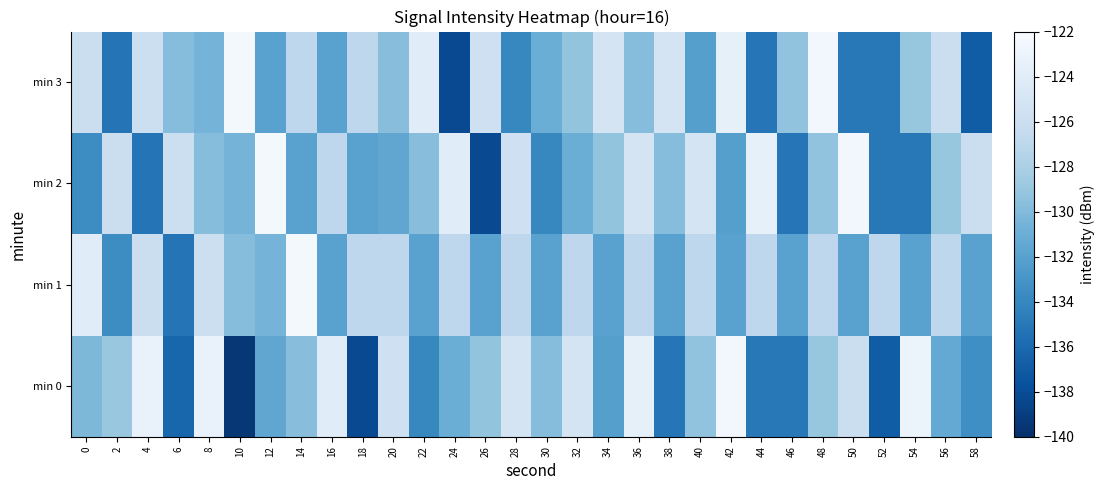

Reading left to right, transcribe all the data shown in this chart.

min 0: 0=-130.2	2=-128.9	4=-123.2	6=-136.2	8=-123.2	10=-139.5	12=-131.6	14=-129.7	16=-124.1	18=-138.2	20=-125.8	22=-133.9	24=-131.0	26=-129.2	28=-125.2	30=-129.8	32=-125.2	34=-132.1	36=-123.5	38=-135.1	40=-129.3	42=-122.6	44=-135.0	46=-135.0	48=-129.0	50=-126.0	52=-136.9	54=-122.9	56=-131.4	58=-133.4
min 1: 0=-124.1	2=-133.5	4=-126.0	6=-135.2	8=-125.9	10=-129.7	12=-130.5	14=-122.4	16=-131.9	18=-126.9	20=-126.9	22=-131.9	24=-126.9	26=-131.9	28=-126.9	30=-131.9	32=-126.9	34=-131.9	36=-126.9	38=-131.9	40=-126.9	42=-131.9	44=-126.9	46=-131.9	48=-126.9	50=-131.9	52=-126.9	54=-131.9	56=-126.9	58=-131.9
min 2: 0=-133.5	2=-126.0	4=-135.2	6=-125.9	8=-129.7	10=-130.5	12=-122.4	14=-131.9	16=-126.9	18=-131.9	20=-131.6	22=-129.7	24=-124.1	26=-138.2	28=-125.8	30=-133.9	32=-131.0	34=-129.2	36=-125.2	38=-129.8	40=-125.2	42=-132.1	44=-123.5	46=-135.1	48=-129.3	50=-122.6	52=-135.0	54=-135.0	56=-129.0	58=-126.0
min 3: 0=-126.0	2=-135.2	4=-125.9	6=-129.7	8=-130.5	10=-122.4	12=-131.9	14=-126.9	16=-131.9	18=-126.9	20=-129.7	22=-124.1	24=-138.2	26=-125.8	28=-133.9	30=-131.0	32=-129.2	34=-125.2	36=-129.8	38=-125.2	40=-132.1	42=-123.5	44=-135.1	46=-129.3	48=-122.6	50=-135.0	52=-135.0	54=-129.0	56=-126.0	58=-136.9